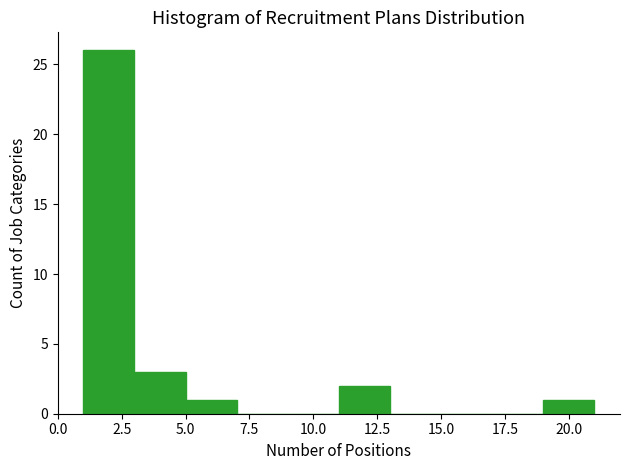

How tall is the bar that spans 11 to 13 on the x-axis? The values are not printed on the chart, so give them approximately, as read against the axis.

2